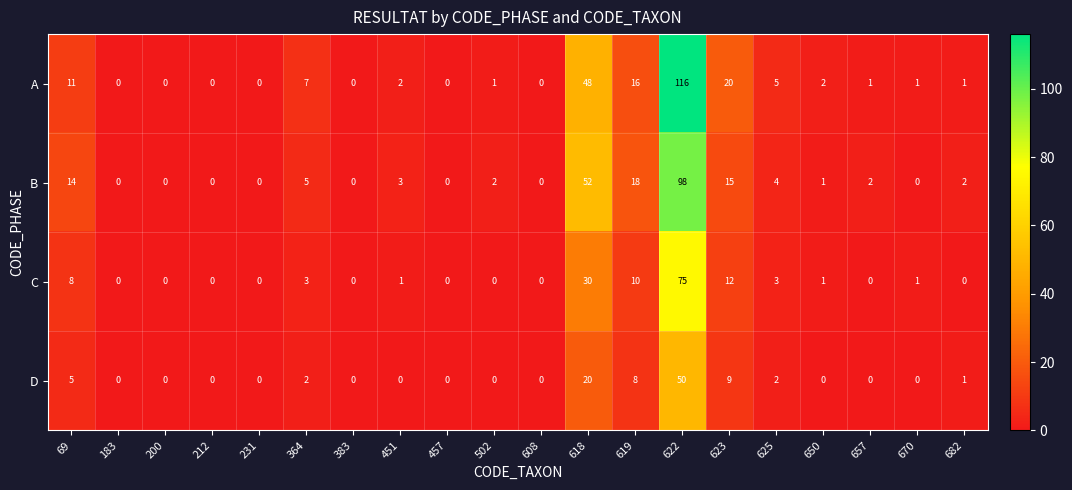

What is the difference between the highest and lowest values at 451?

3